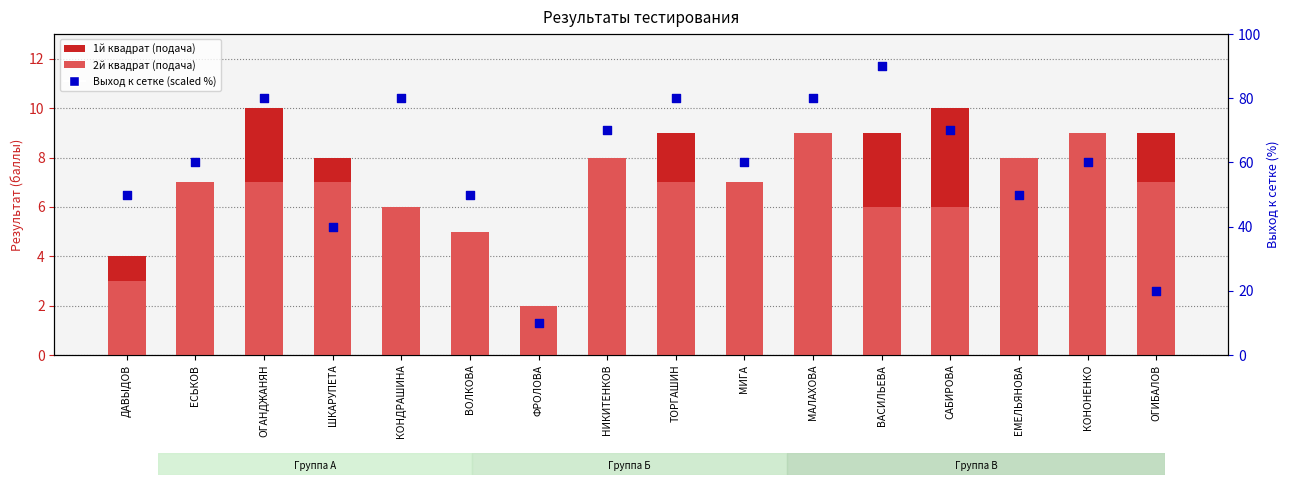

Which series has the largest total across all categories?

Выход к сетке (scaled %)